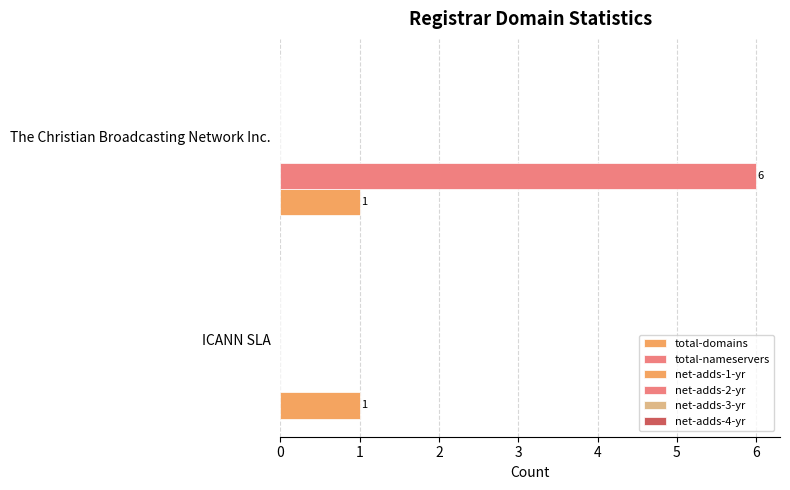

How many data points does each series have?

2